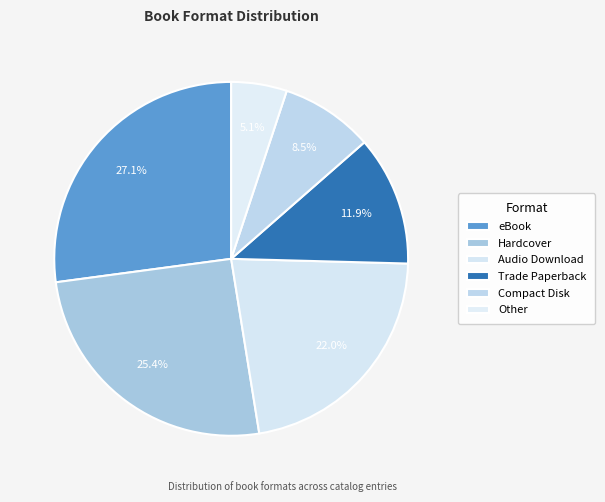

To the nearest percent, what is the combined percentage of Other and Hardcover?

31%